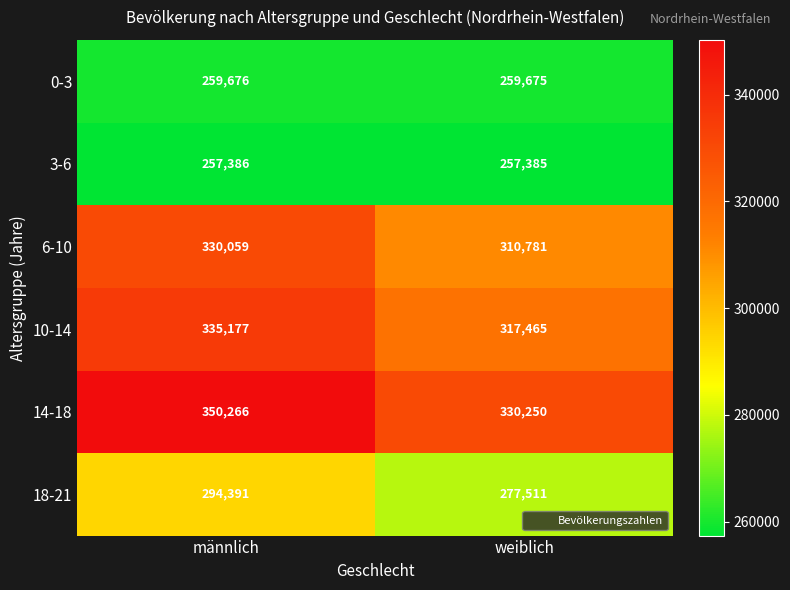

Reading left to right, what are all the values shown in this chart?

0-3: 259676	259675
3-6: 257386	257385
6-10: 330059	310781
10-14: 335177	317465
14-18: 350266	330250
18-21: 294391	277511